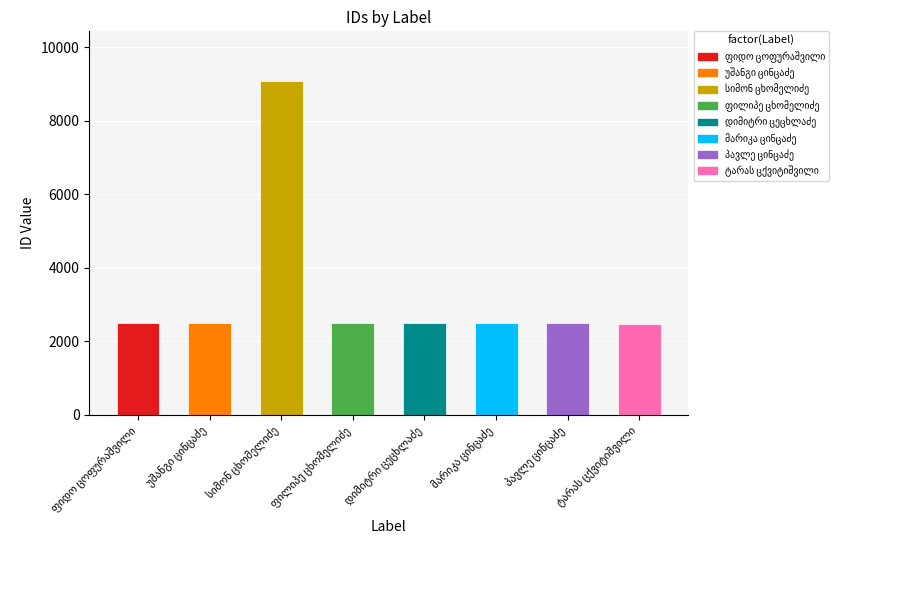

What position from the left is პავლე ცინცაძე?

7